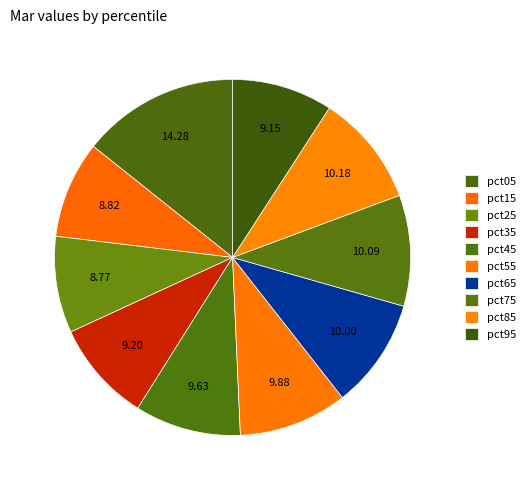

Count the number of slices in the pie.

10